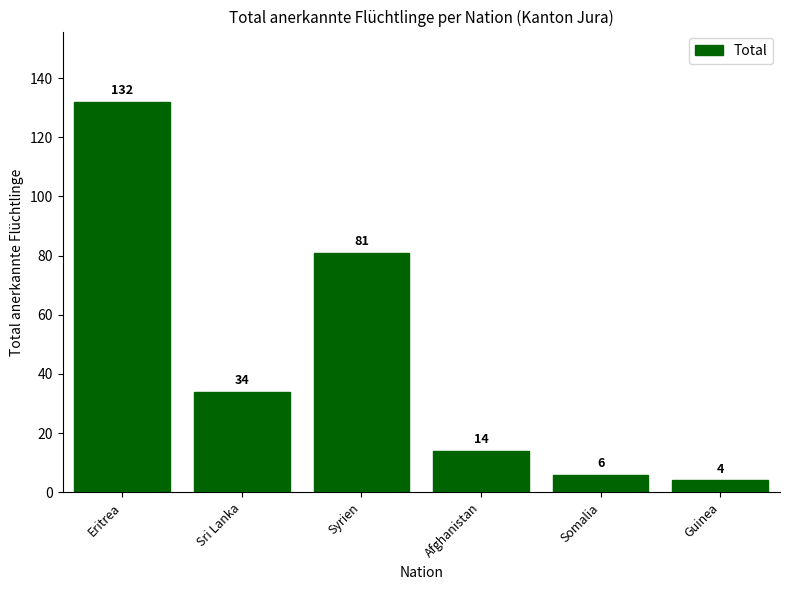

What position from the right is Syrien?

4